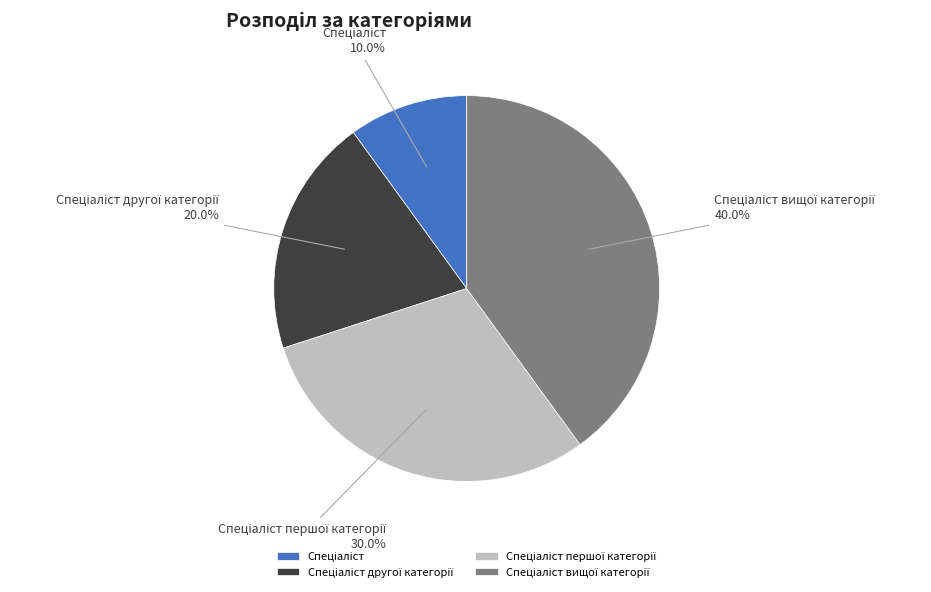

Count the number of slices in the pie.

4